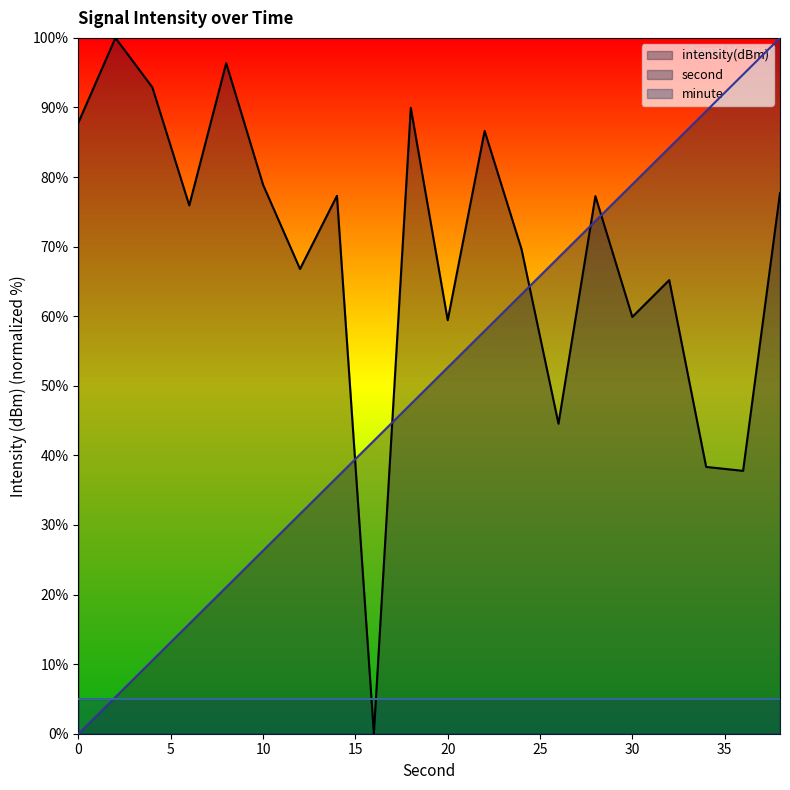

What is the maximum value for intensity(dBm)?

100.0